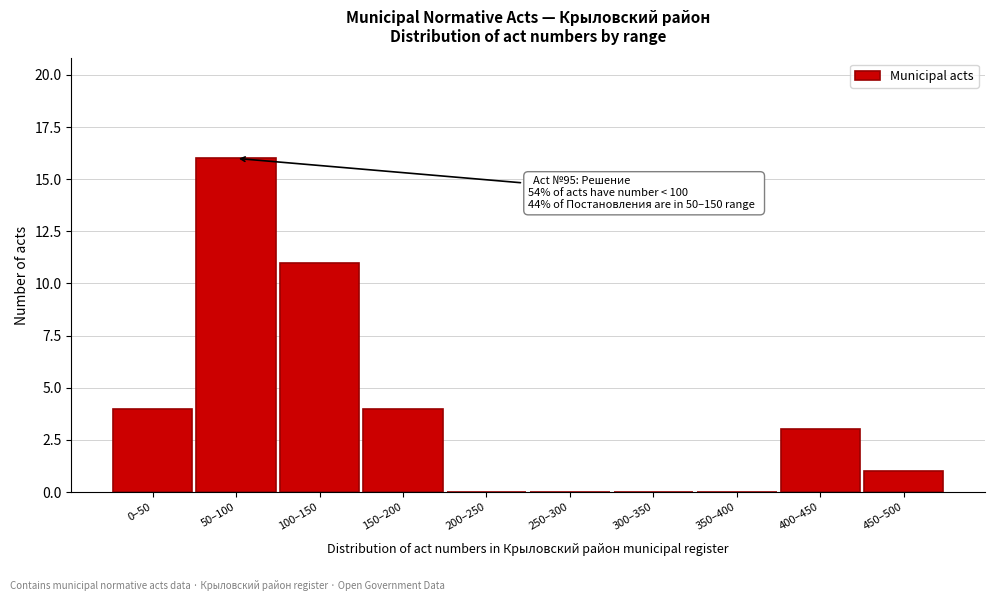

Reading left to right, extract all data points from this chart.

0–50=4	50–100=16	100–150=11	150–200=4	200–250=0	250–300=0	300–350=0	350–400=0	400–450=3	450–500=1